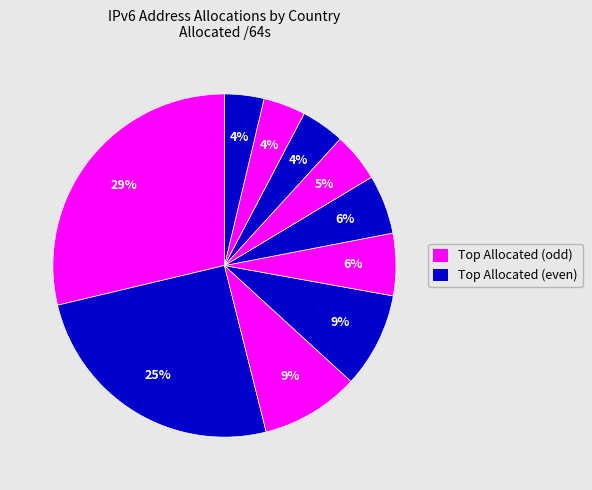

How many segments does this pie chart have?

10